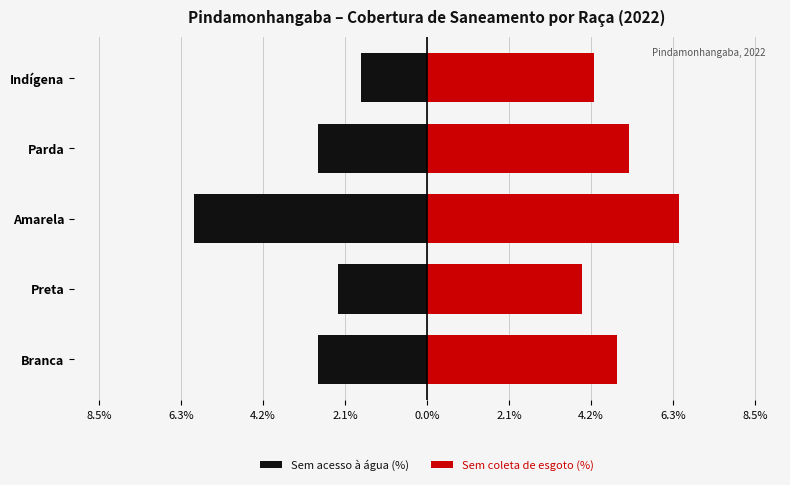

Does the chart contain stacked bars?

No